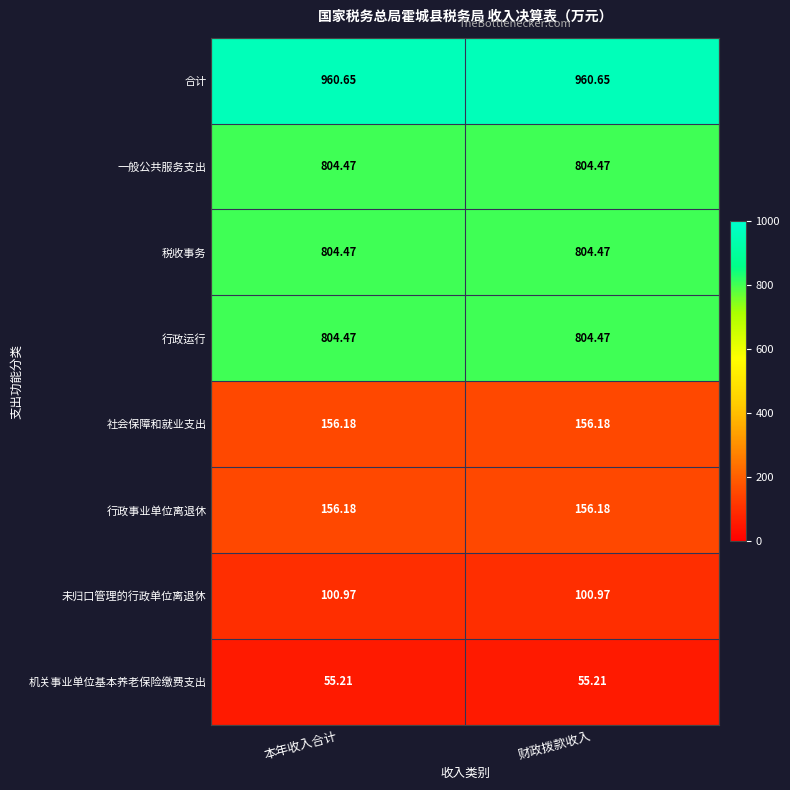

Is the value of 社会保障和就业支出 at 财政拨款收入 greater than the value of 未归口管理的行政单位离退休 at 财政拨款收入?

Yes